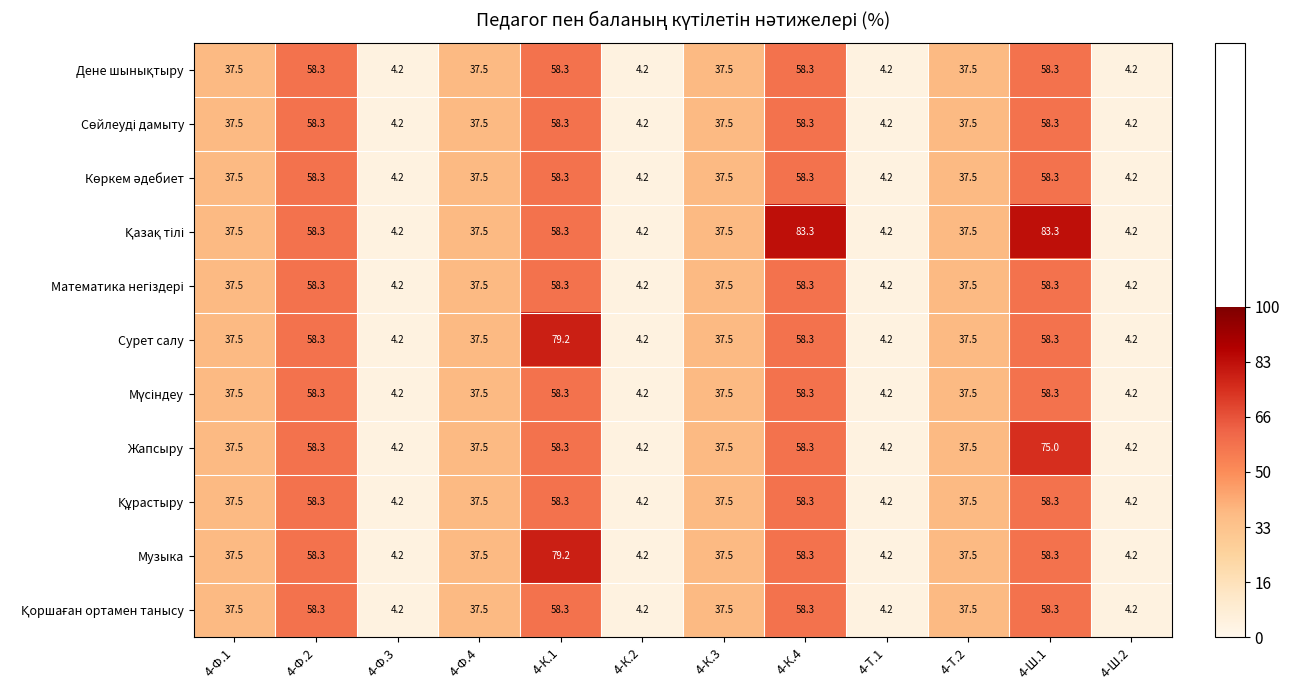

At how many categories does at least one series exceed 39?

4